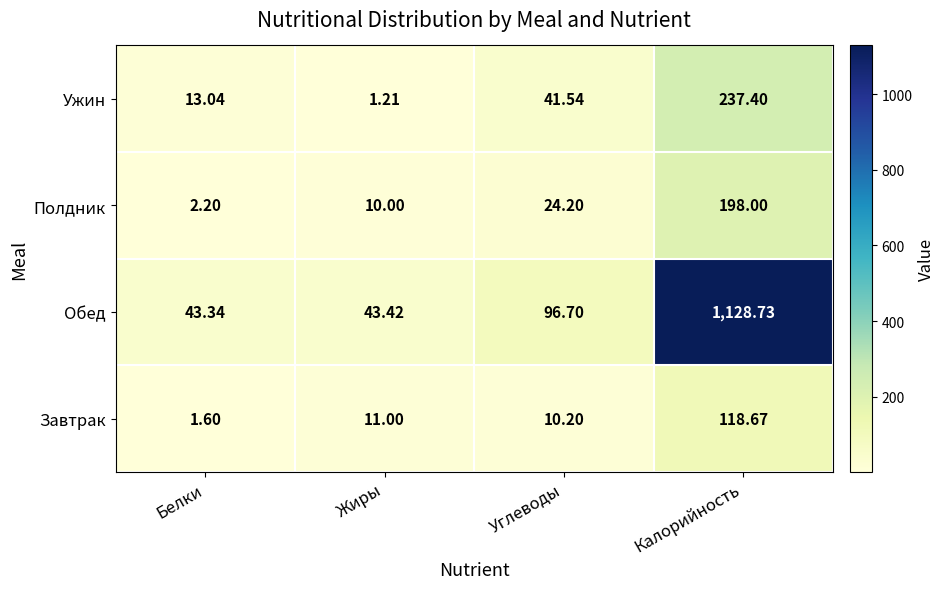

Which series changed the most between Углеводы and Калорийность?

Обед